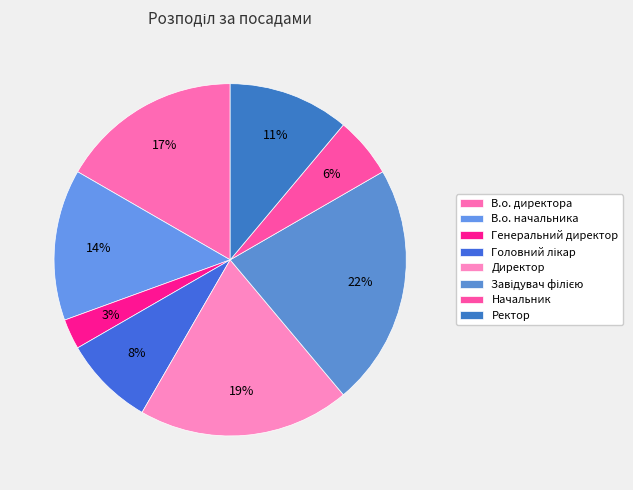

Approximately how many times larger is the value at Генеральний директор compared to Завідувач філією?

0.1